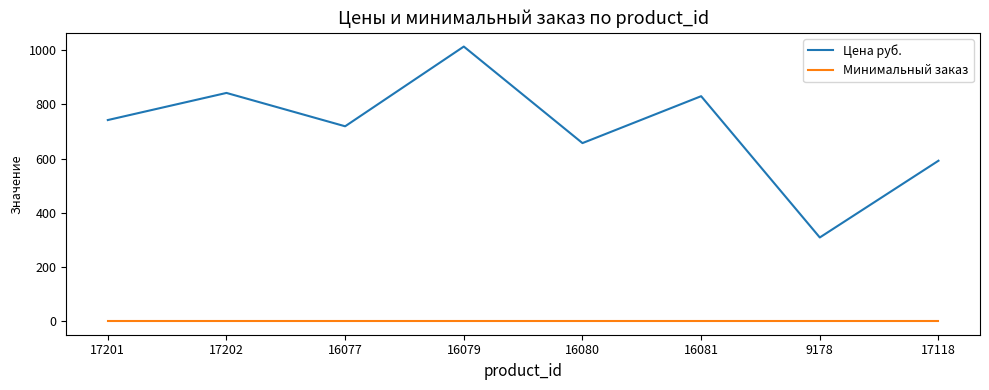

In Цена руб., how many points are lower than both neighbors (excluding endpoints)?

3